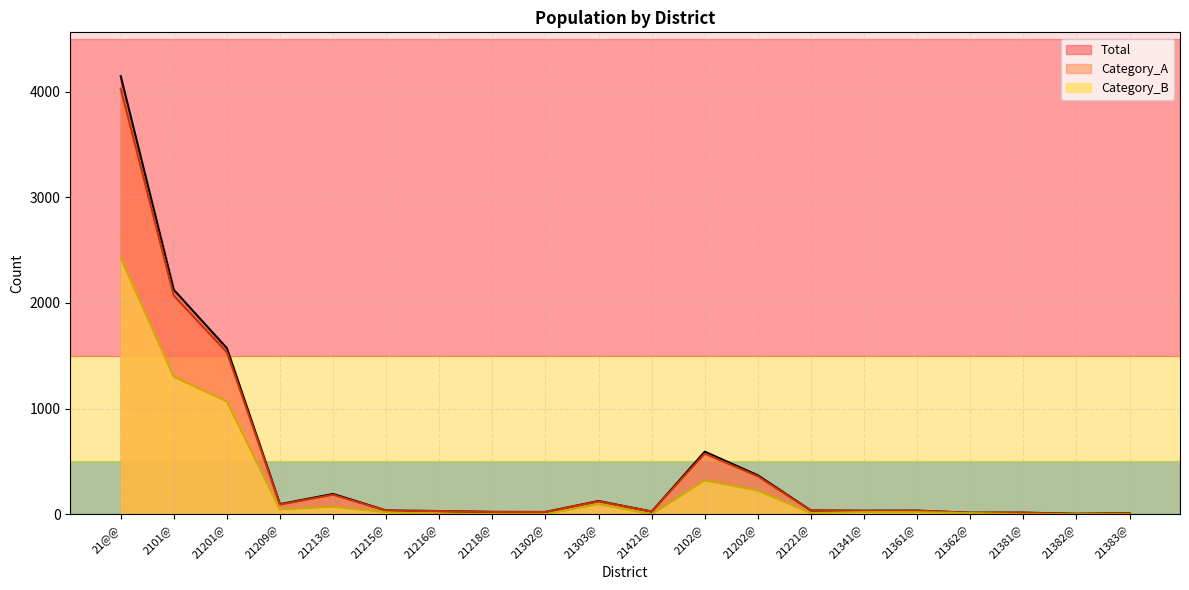

True or false: Total has a value of 369 at 21202@.

True